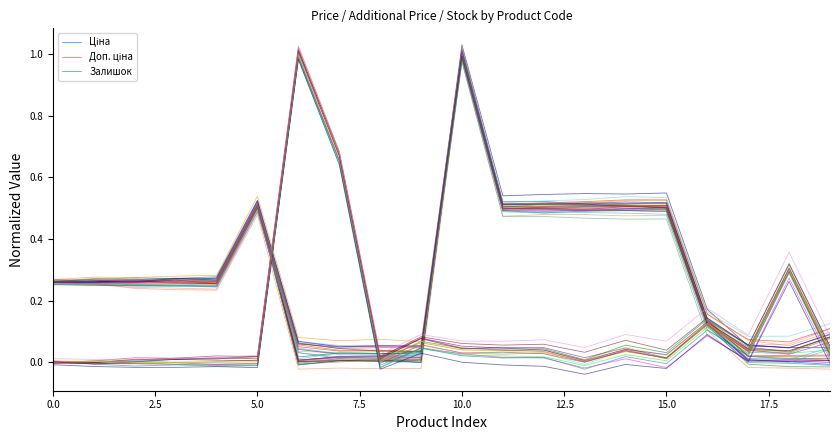

What is the difference between the maximum and second lowest values in the Залишок series?

1.0